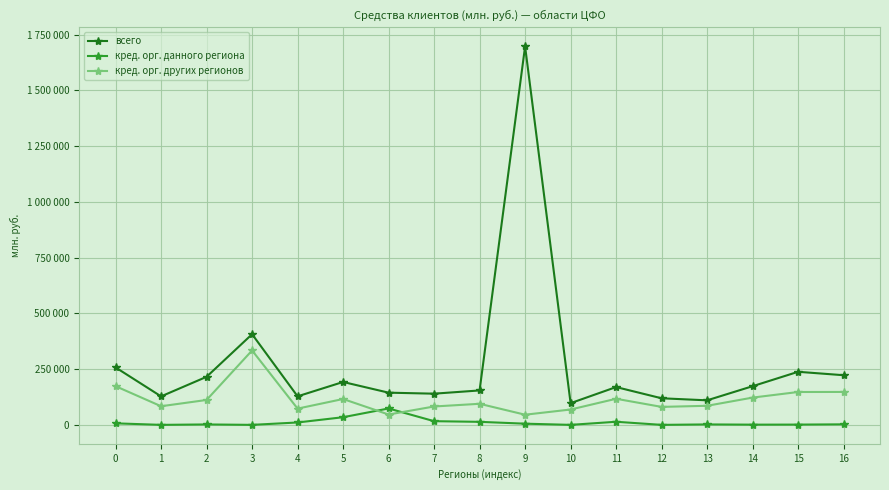

List the series in order of their overall mean, lowest first.

кред. орг. данного региона, кред. орг. других регионов, всего